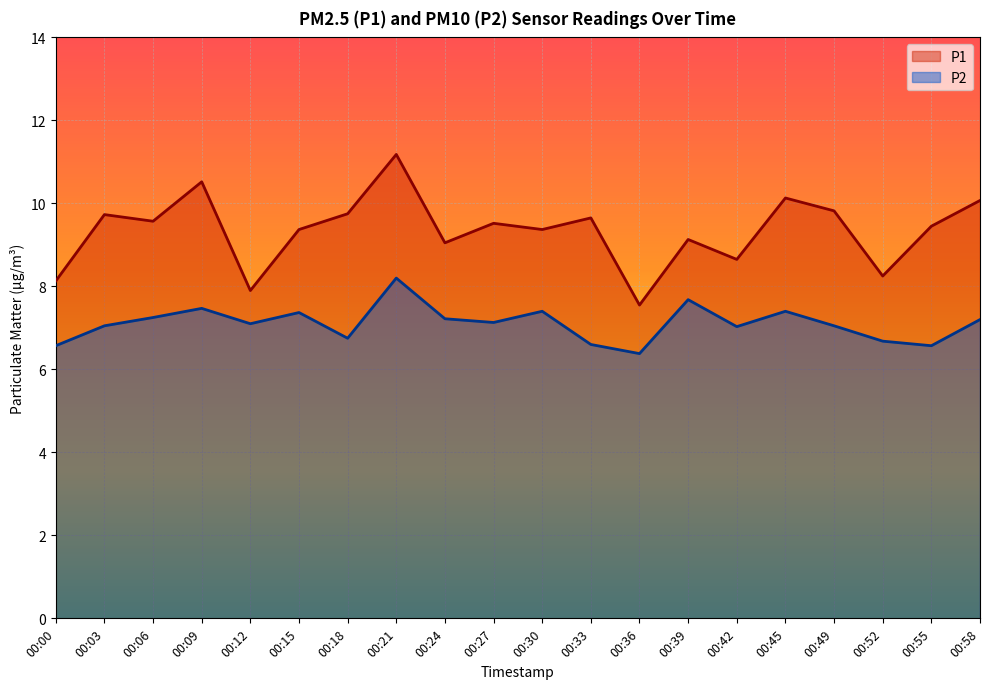

Does the chart display data point markers on the line(s)?

No